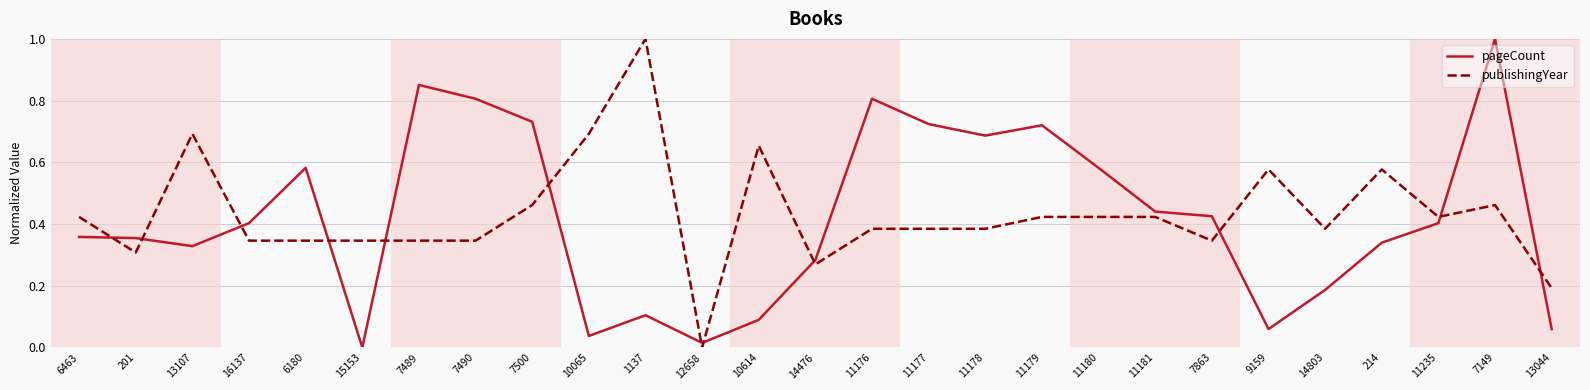

At which category is the sum across all series the highest?

7149